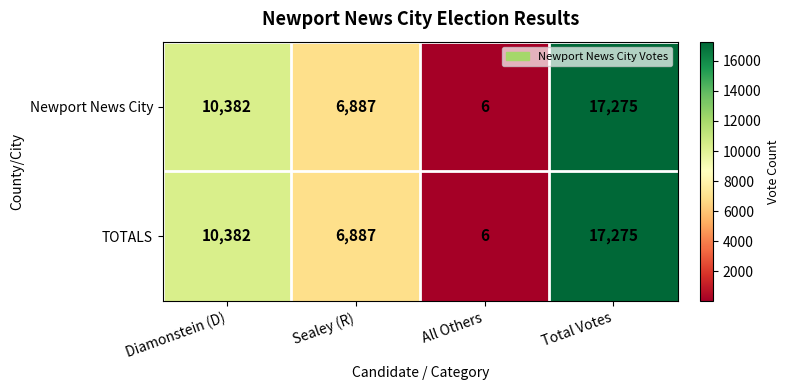

How many Newport News City values are between 6887 and 17275?

3